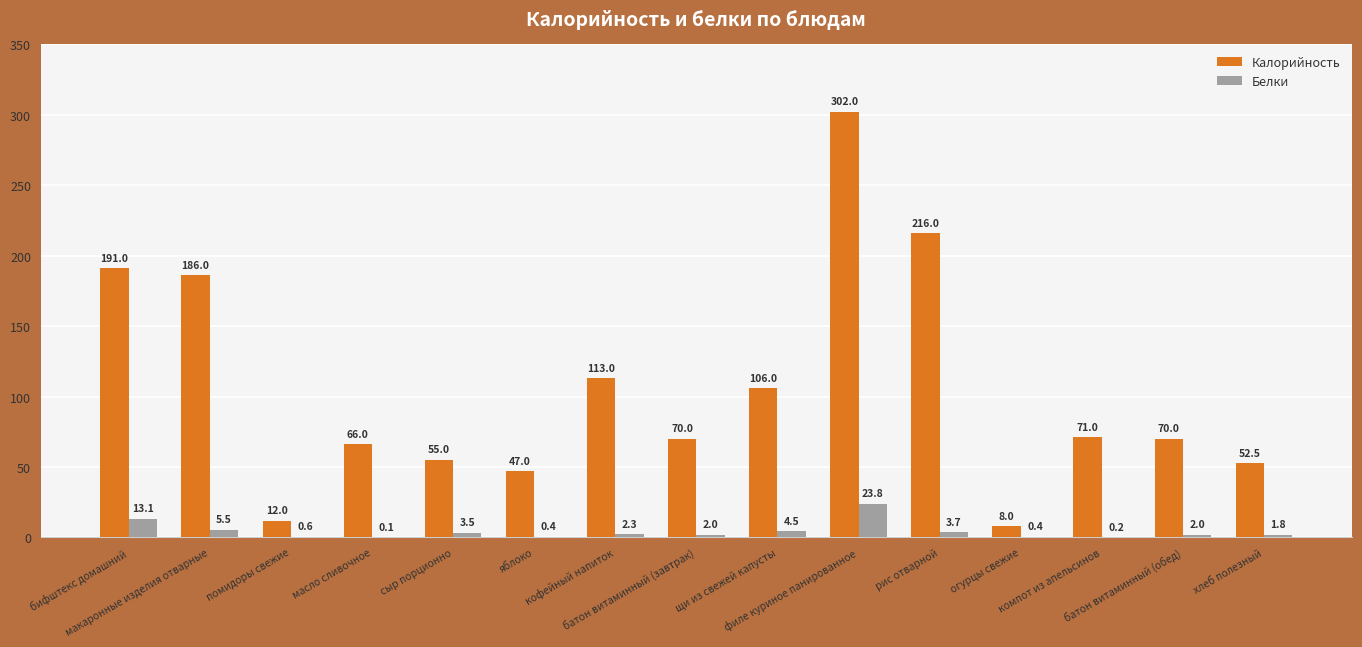

Which series has the largest total across all categories?

Калорийность